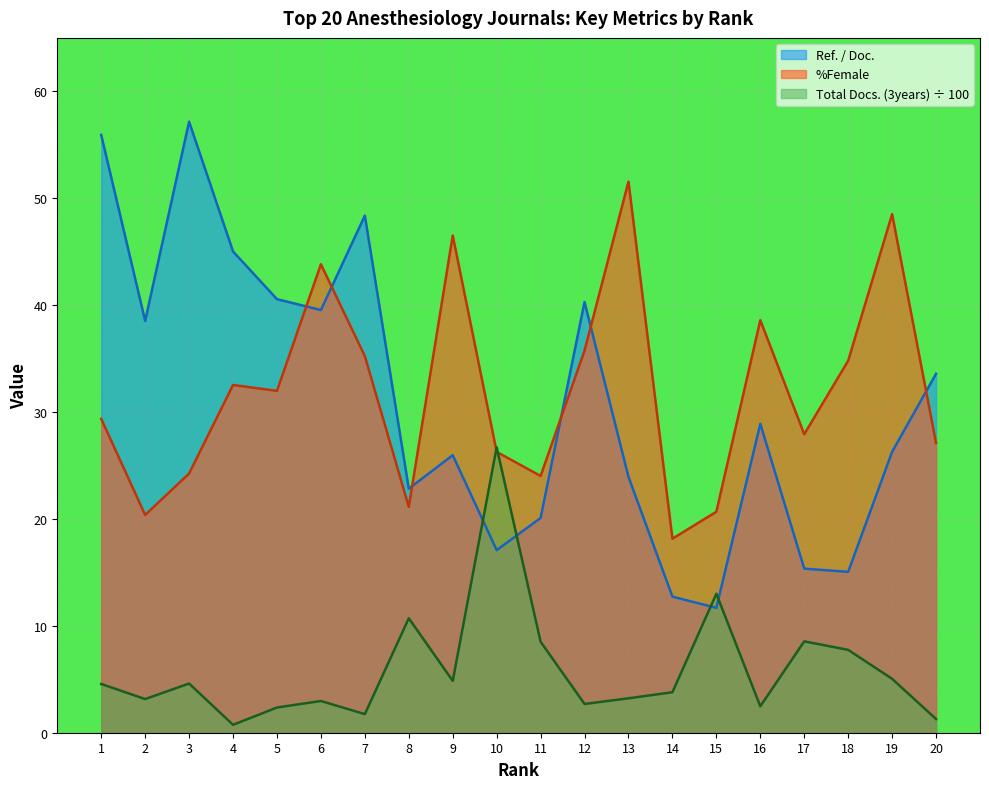

What are all the series names shown in the legend?

Ref. / Doc., %Female, Total Docs. (3years) ÷ 100